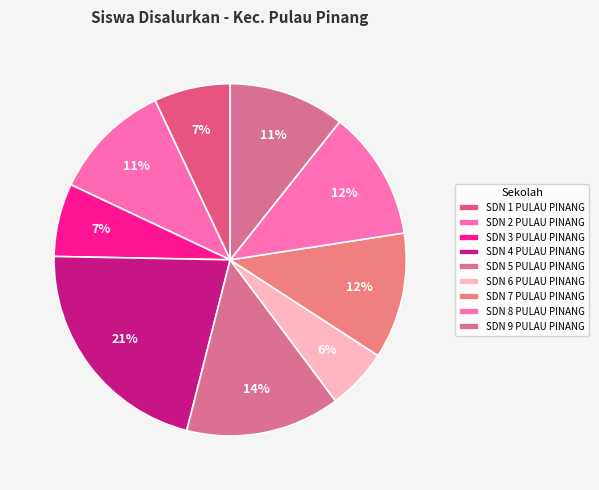

What percentage is the SDN 6 PULAU PINANG slice, to the nearest percent?

6%